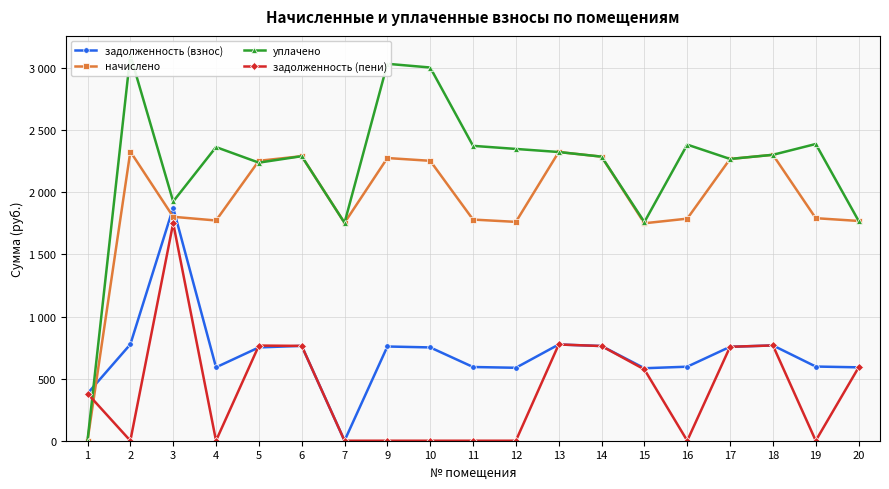

What is the value of the задолженность (взнос) point at the 9th from the left?

751.4